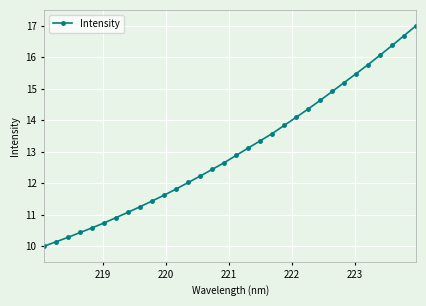

What is the difference between the maximum and minimum values?

7.0